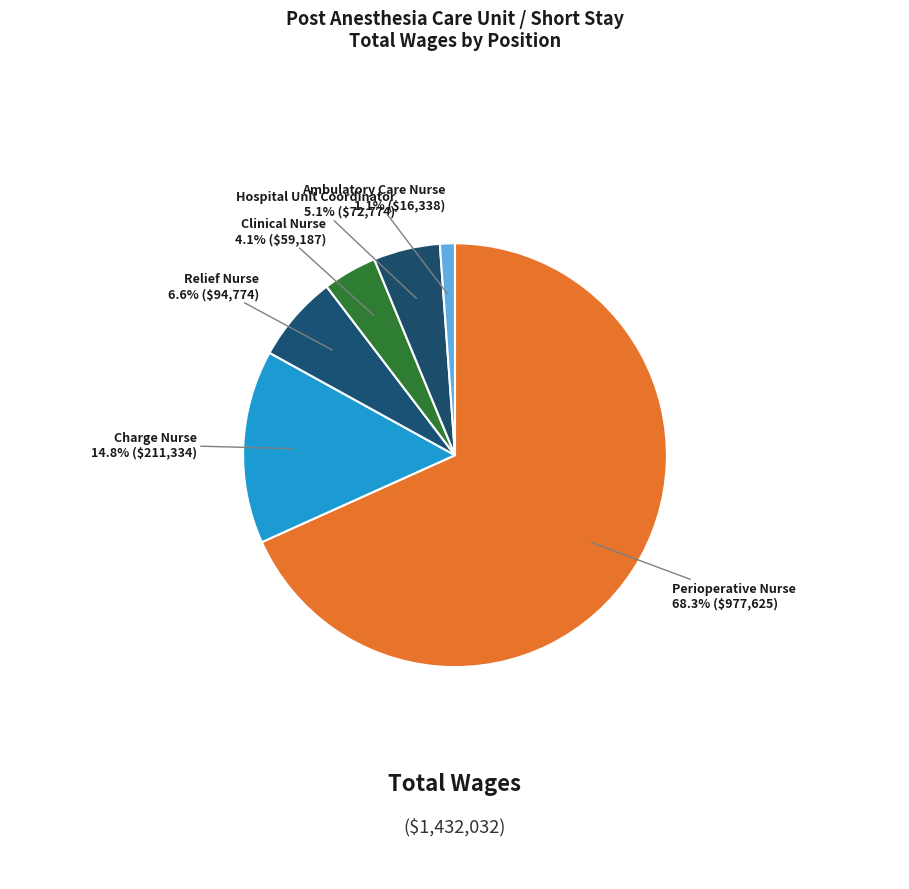

Combined, do Ambulatory Care Nurse and Charge Nurse account for over 50%?

No